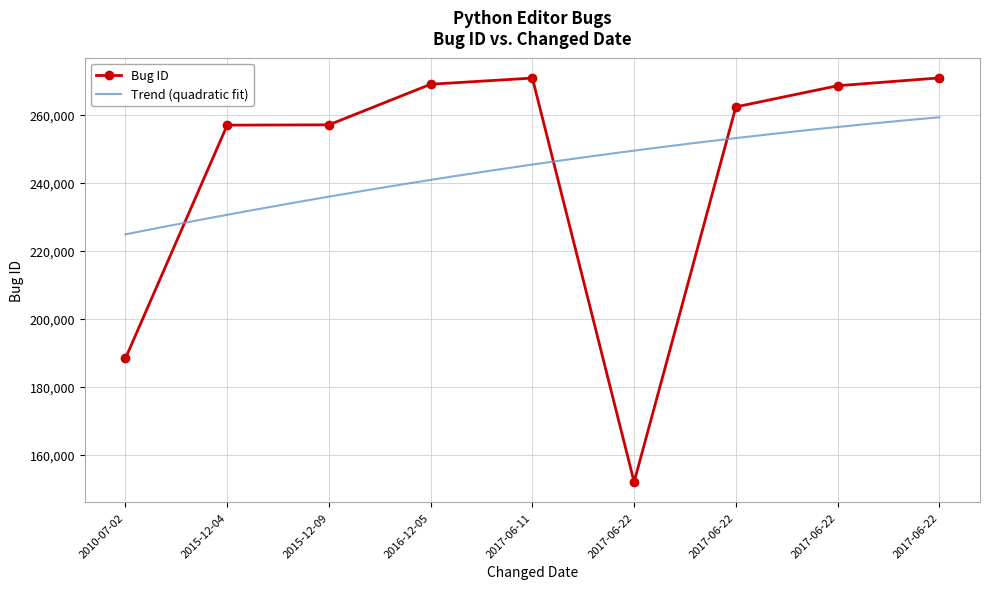

What is the value of the 7th point from the left?

262366